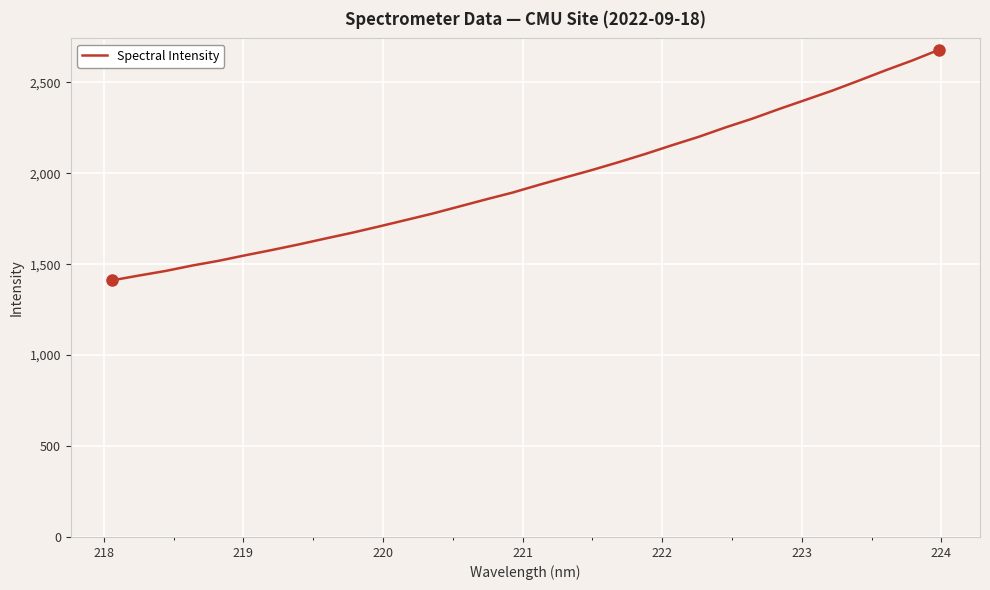

What is the minimum value shown in the chart?

1411.3